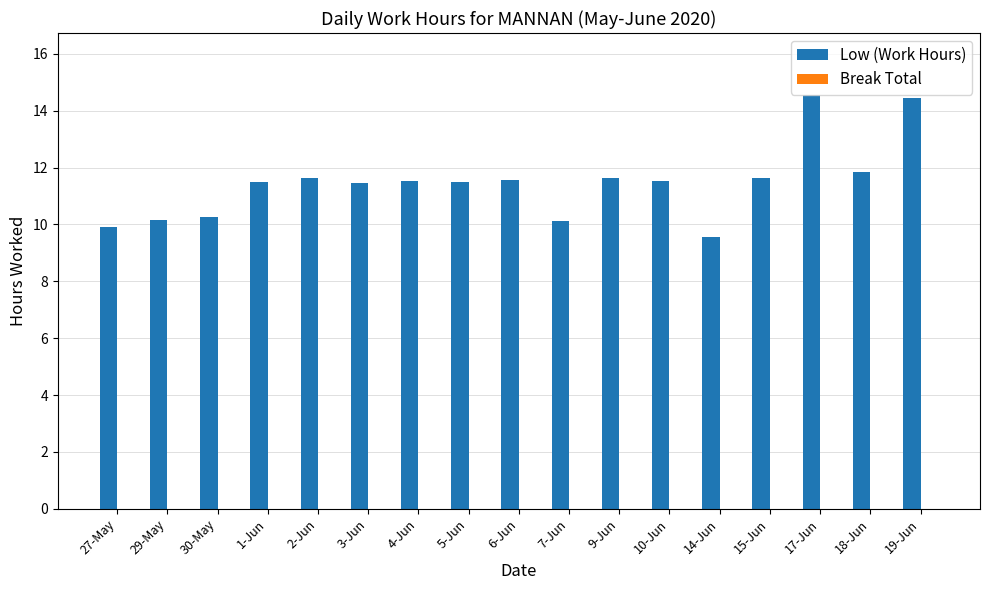

What is the maximum value shown in the chart?

14.6